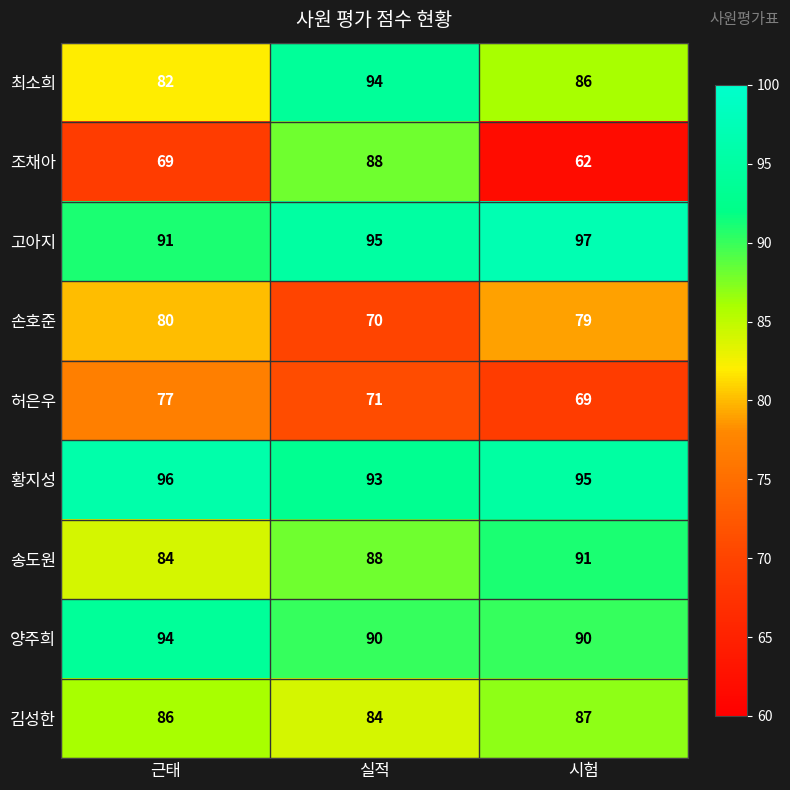

What is the sum of all 조채아 values?

219